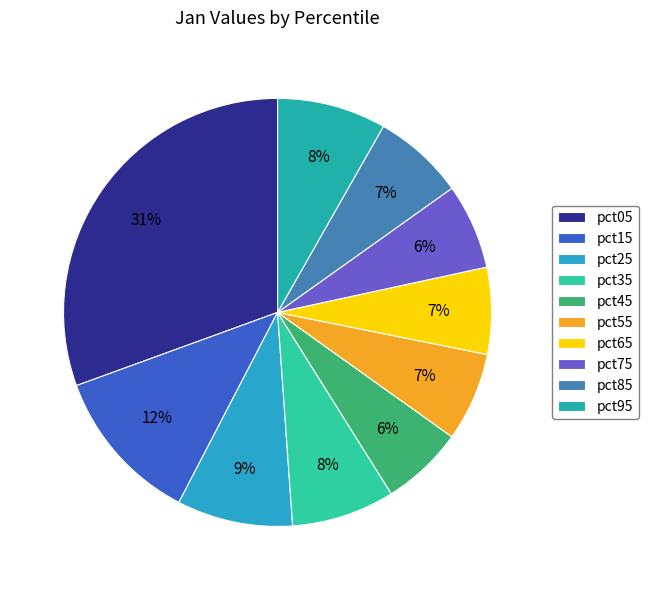

What percentage is the pct75 slice, to the nearest percent?

6%